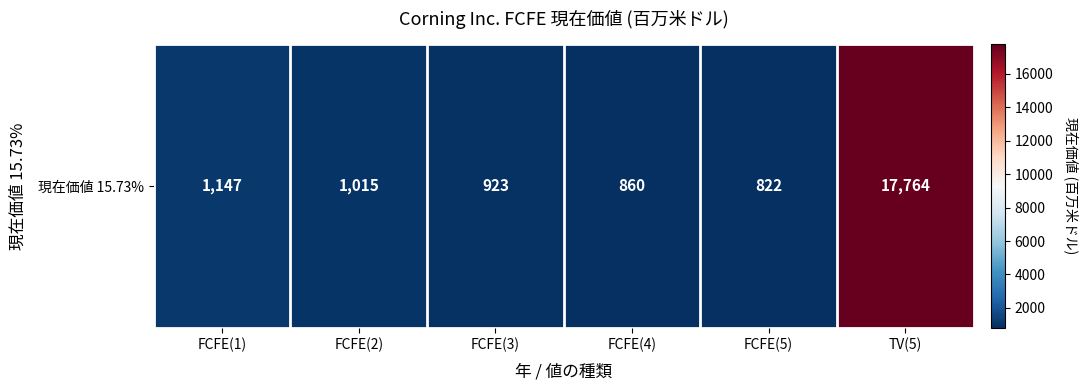

The value at FCFE(1) is 269. True or false?

False